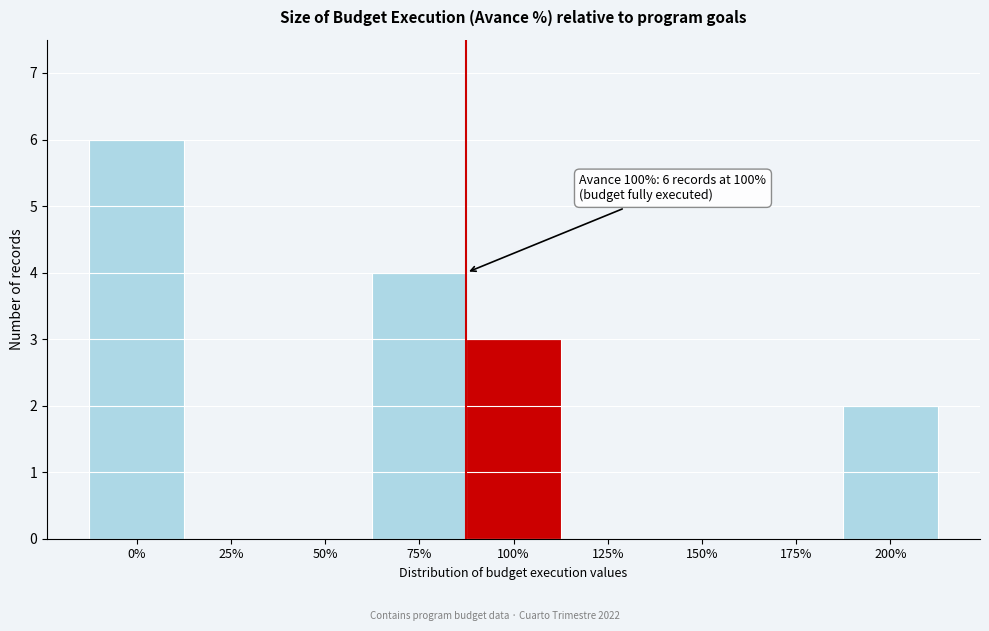

Reading left to right, extract all data points from this chart.

0%=6	25%=0	50%=0	75%=4	100%=3	125%=0	150%=0	175%=0	200%=2